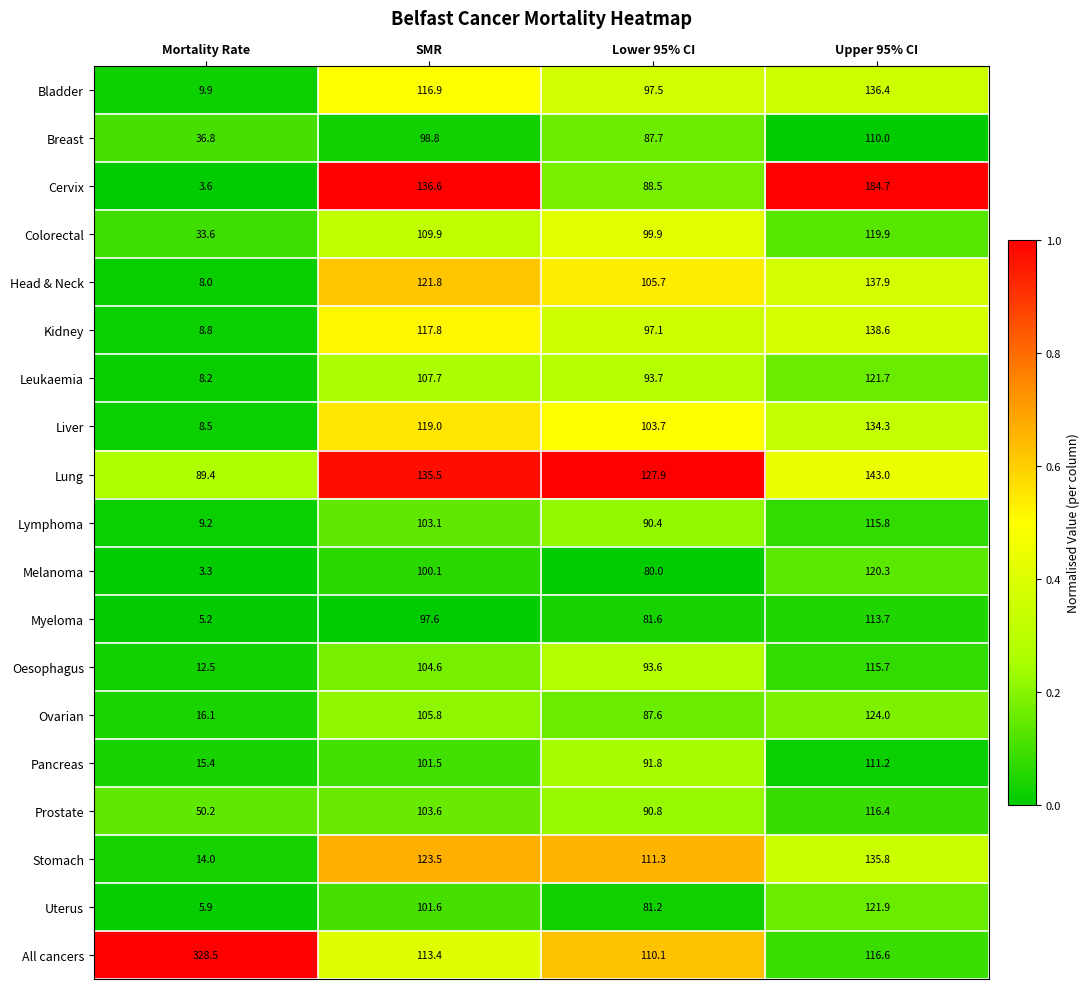

Which category has the highest value across all series?

Mortality Rate